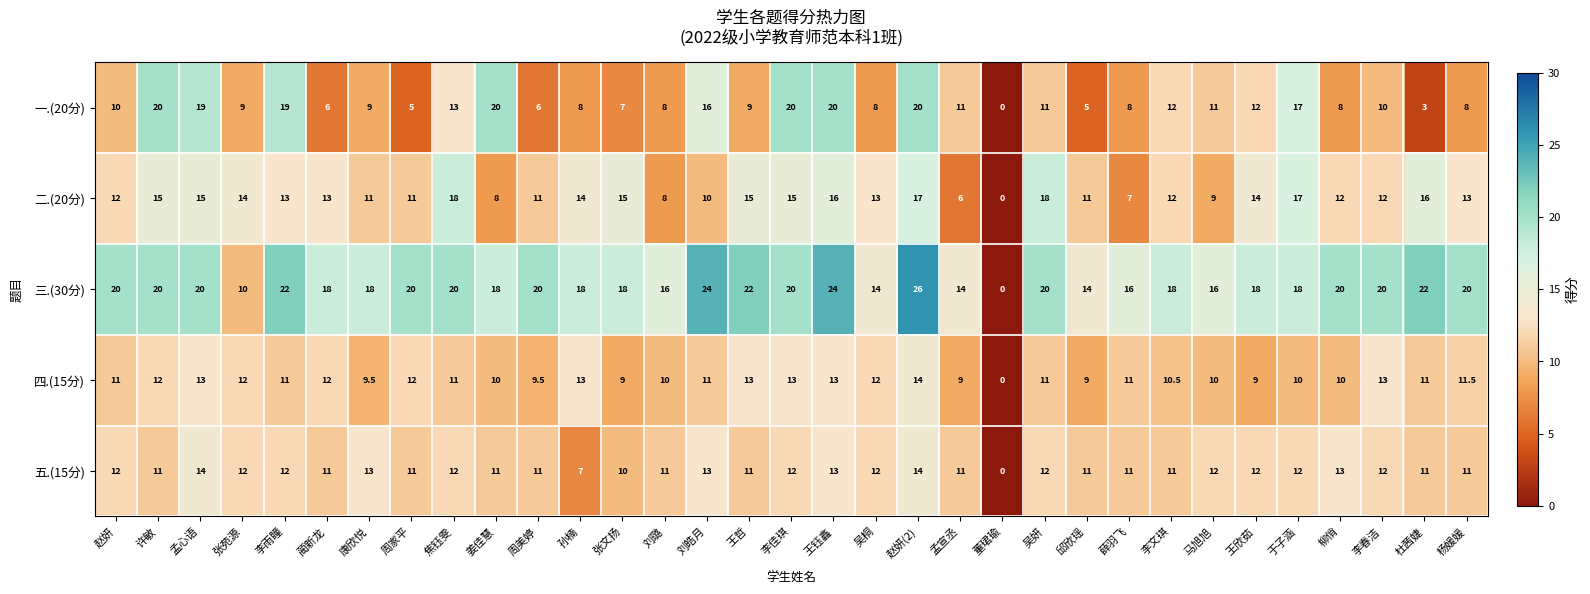

What is the approximate value of 四.(15分) at 焦钰雯?

11.0